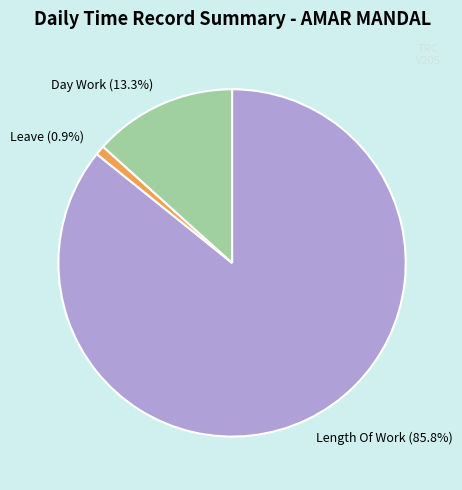

Between Leave (0.9%) and Day Work (13.3%), which is larger?

Day Work (13.3%)